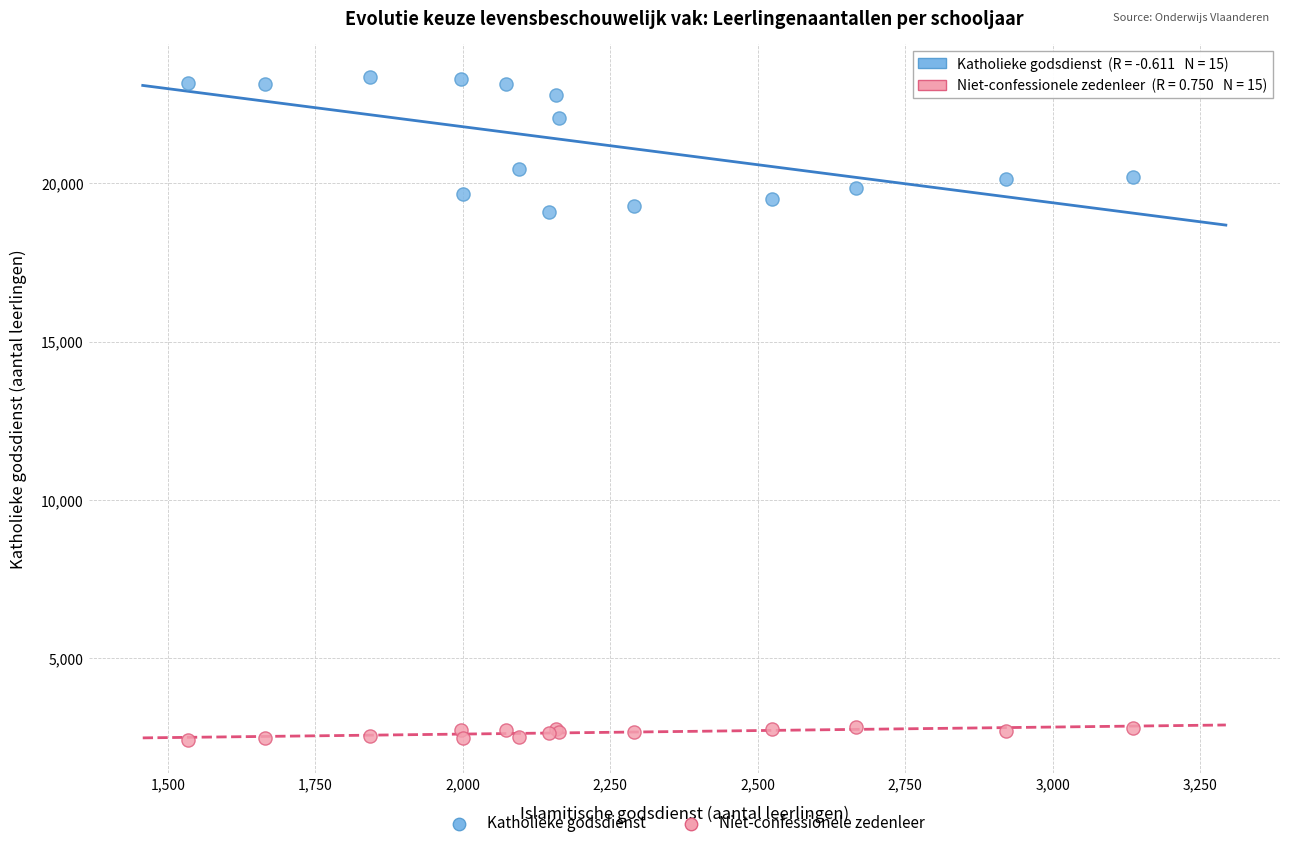

Which series has the largest Y range (max minus min)?

Katholieke godsdienst